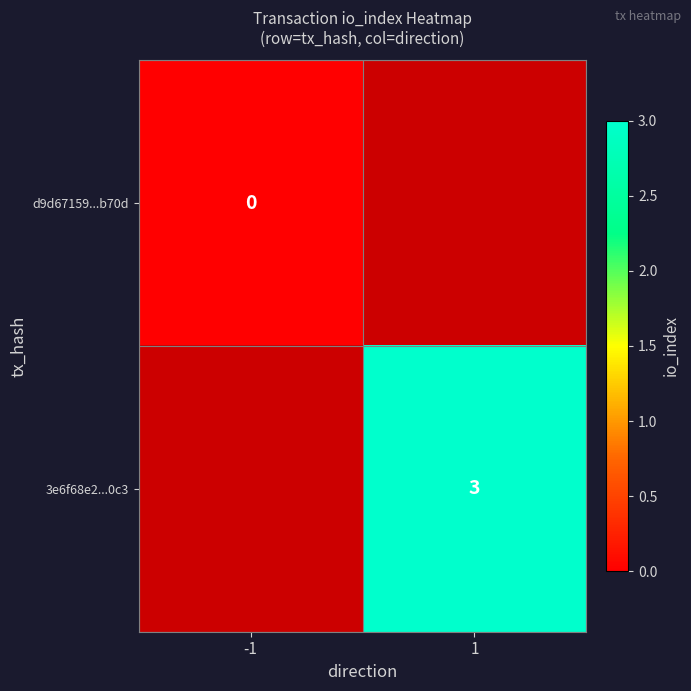

What is the greatest value displayed?

3.0